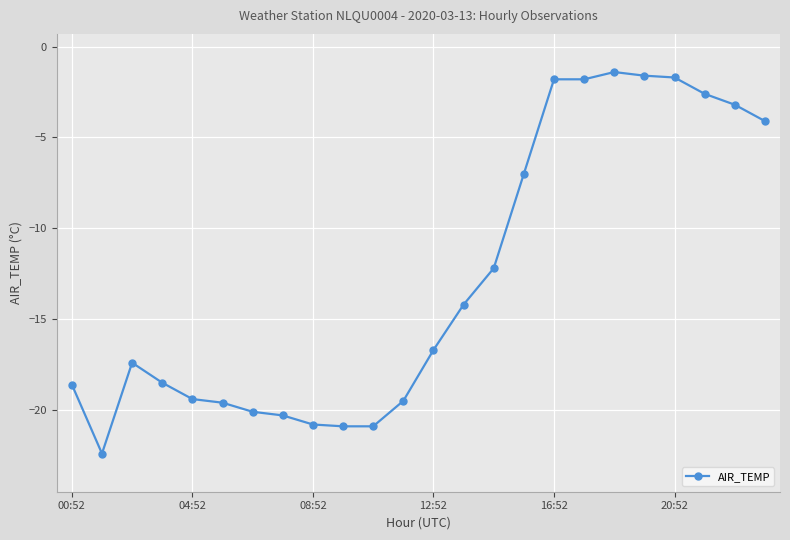

What is the minimum value shown in the chart?

-22.4